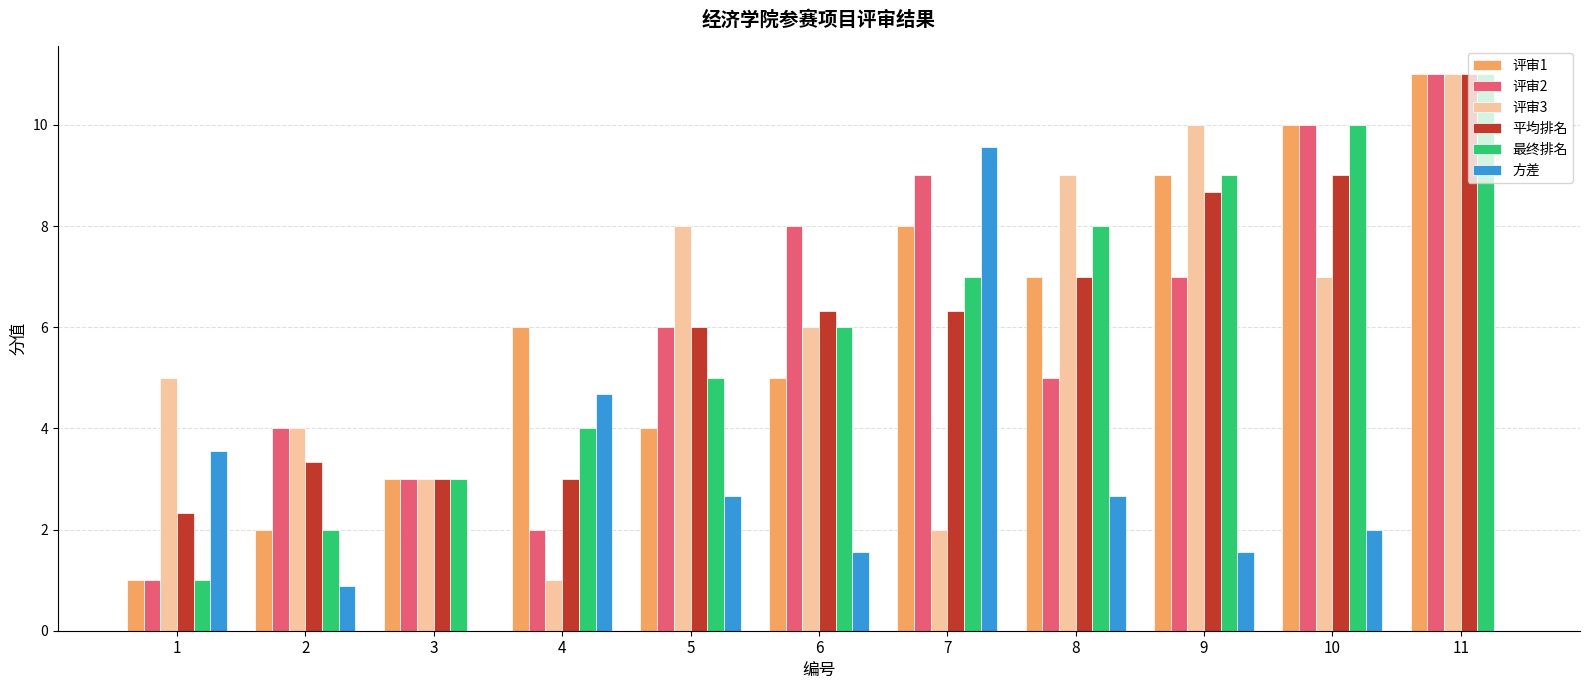

Are the bars horizontal?

No